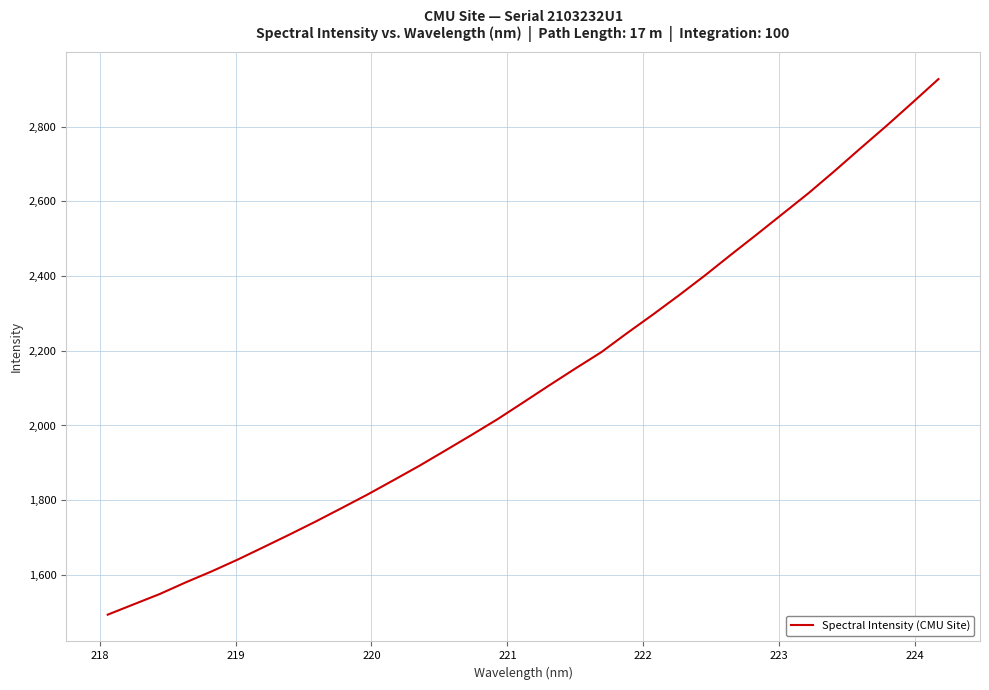

What is the difference between the maximum and minimum values?

1434.1